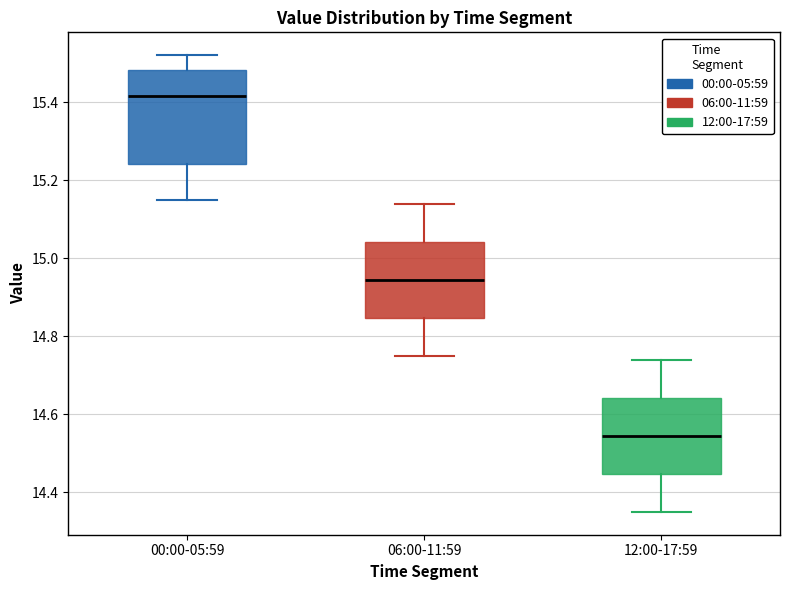

Reading left to right, read every box against the y-axis: the position of its median line, the range the box covers, and the ends of its whiskers. The values are not printed on the chart, so give them approximately, as read against the axis.

00:00-05:59: median 15.42, box 15.24 to 15.48, whiskers 15.16 to 15.52
06:00-11:59: median 14.94, box 14.84 to 15.04, whiskers 14.76 to 15.14
12:00-17:59: median 14.54, box 14.44 to 14.64, whiskers 14.36 to 14.74